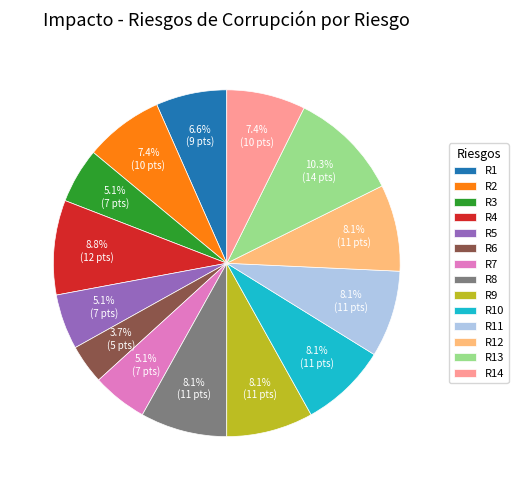

To the nearest percent, what percentage of the pie is R1?

7%